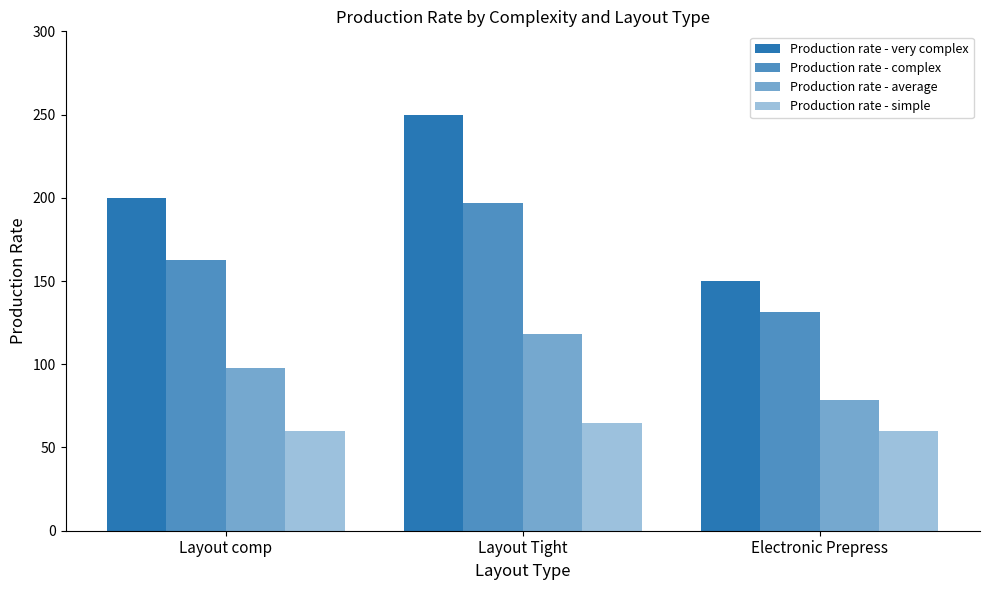

How many values in the Production rate - very complex series are below 200?

1